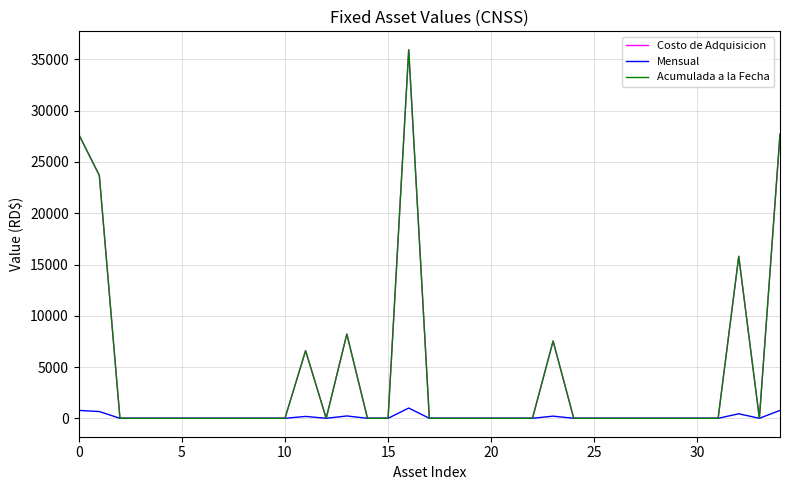

What is the highest value of the Acumulada a la Fecha series?

35943.9